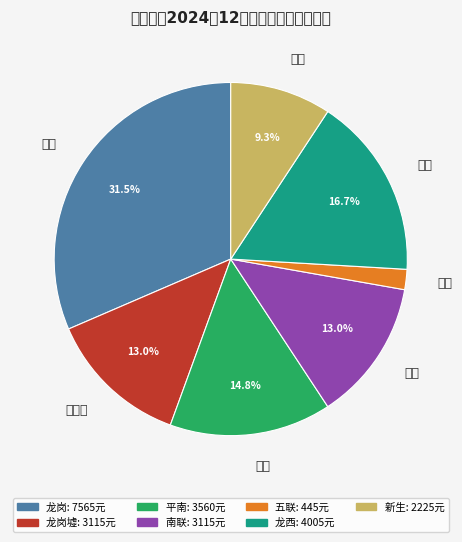

Is there a majority slice in this chart?

No